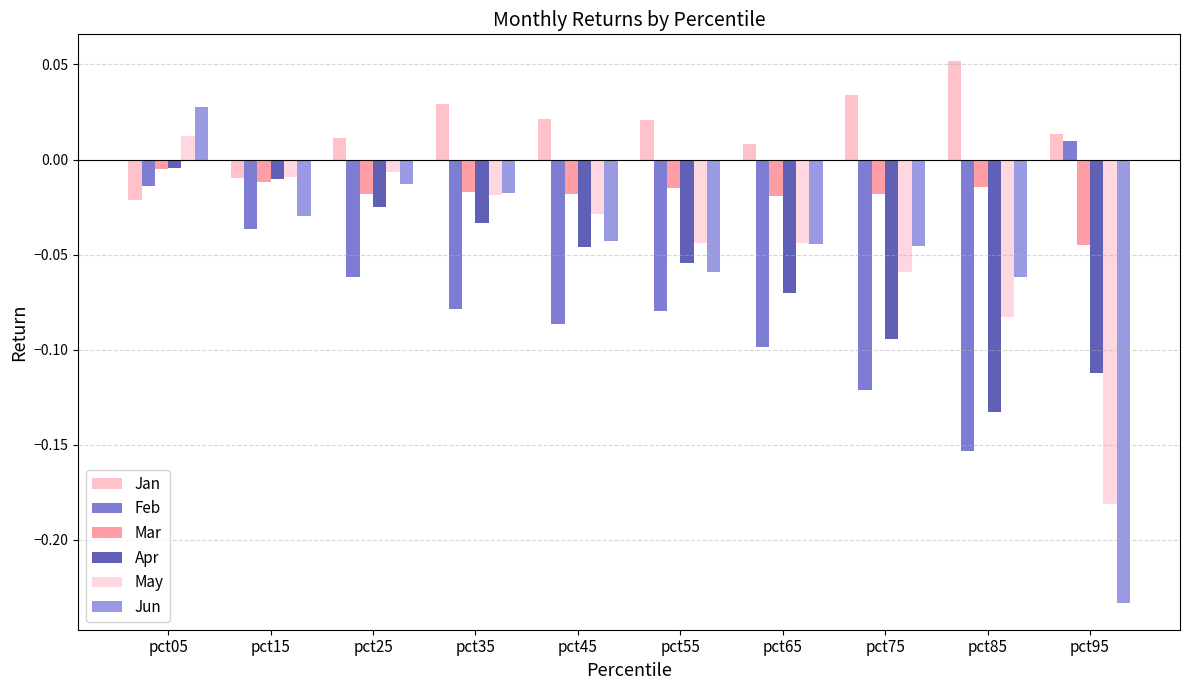

How many distinct data groups are displayed?

6